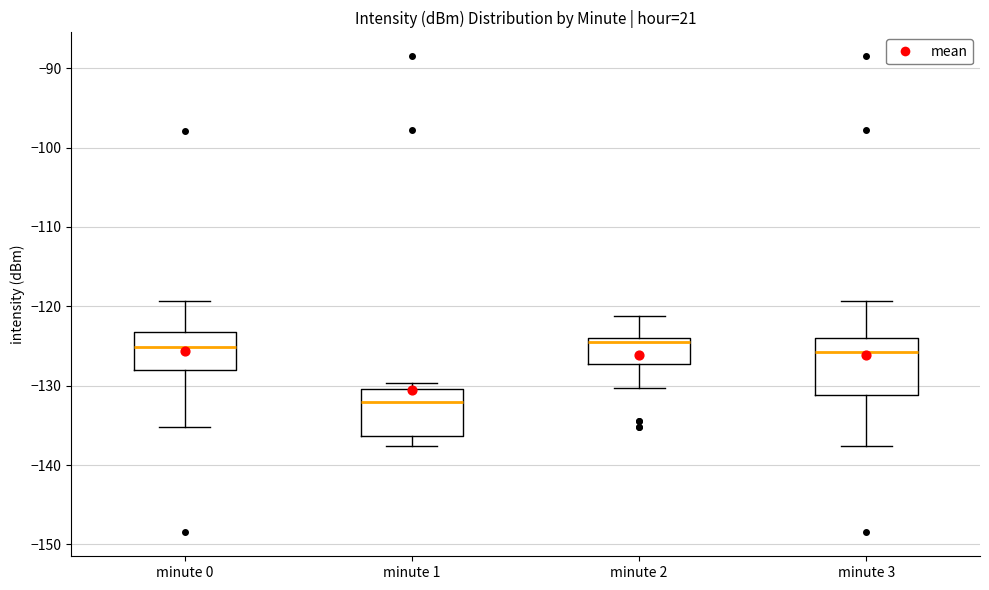

Comparing the boxes themselves (not the whiskers), which one is the tallest?

minute 3